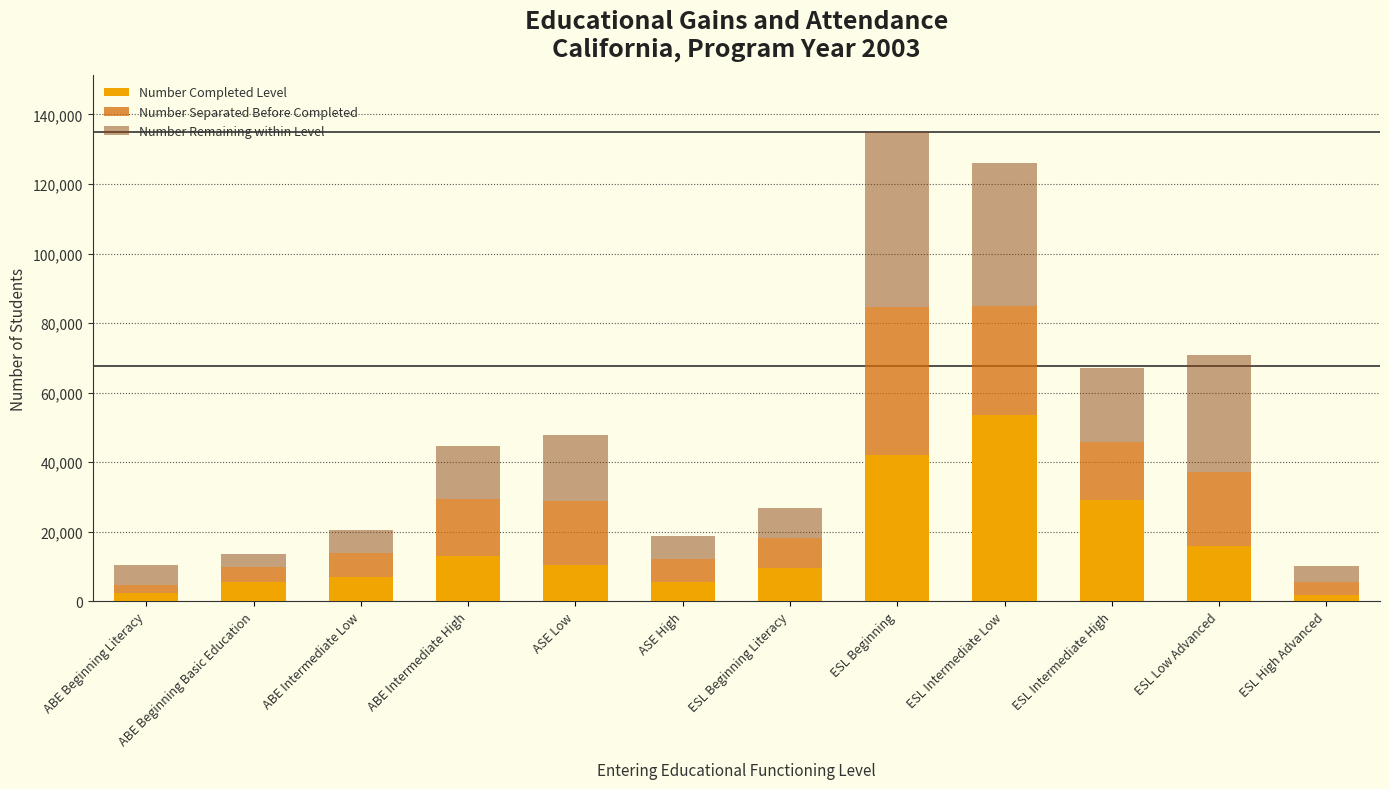

What is the highest value of the Number Completed Level series?

53440